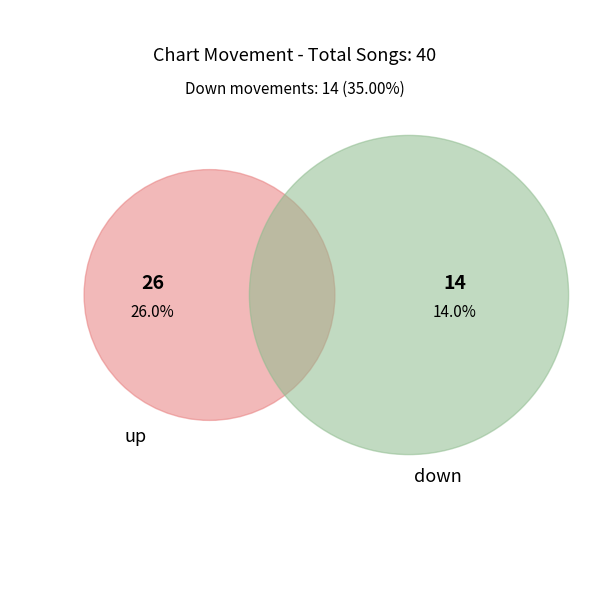

Rank the categories by value from lowest to highest.

down, up